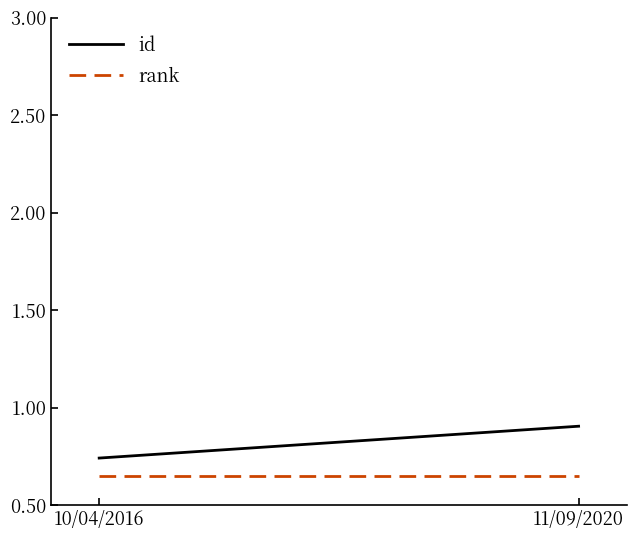

Which label corresponds to the largest value in the chart?

11/09/2020